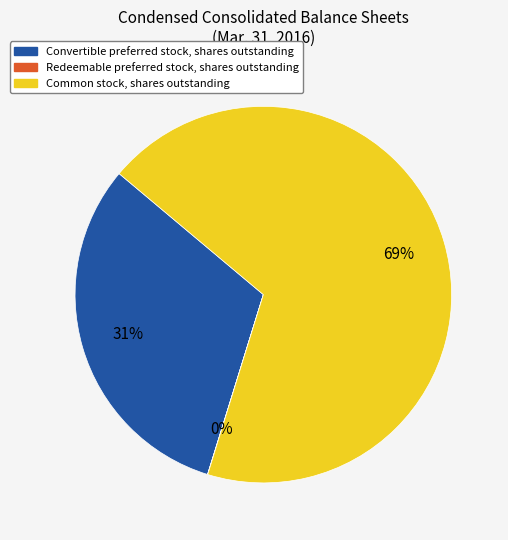

To the nearest percent, what is the average slice percentage?

33%